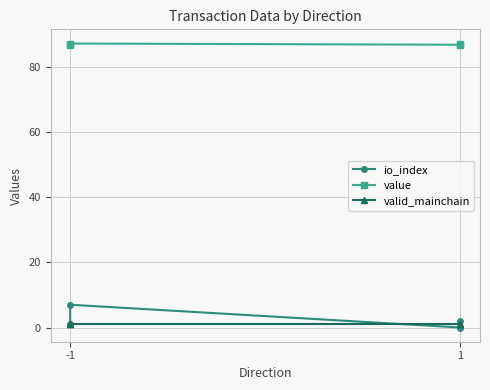

Reading left to right, list all the values displayed in this chart.

io_index: 1.0	7.0	0.0	2.0
value: 86.8	87.2	86.8	87.2
valid_mainchain: 1.0	1.0	1.0	1.0